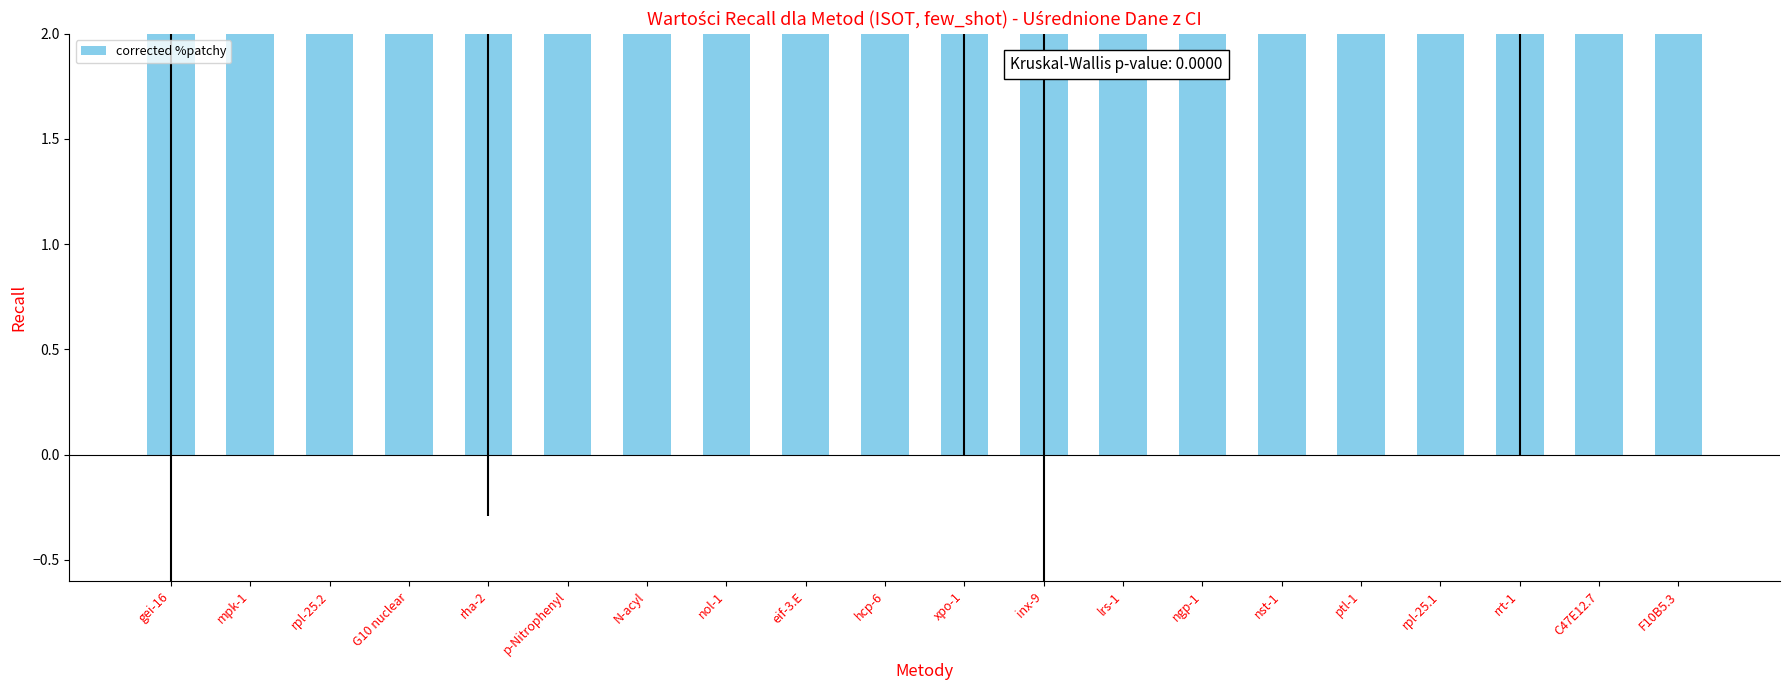

Is it true that the value at inx-9 is 41.9?

False